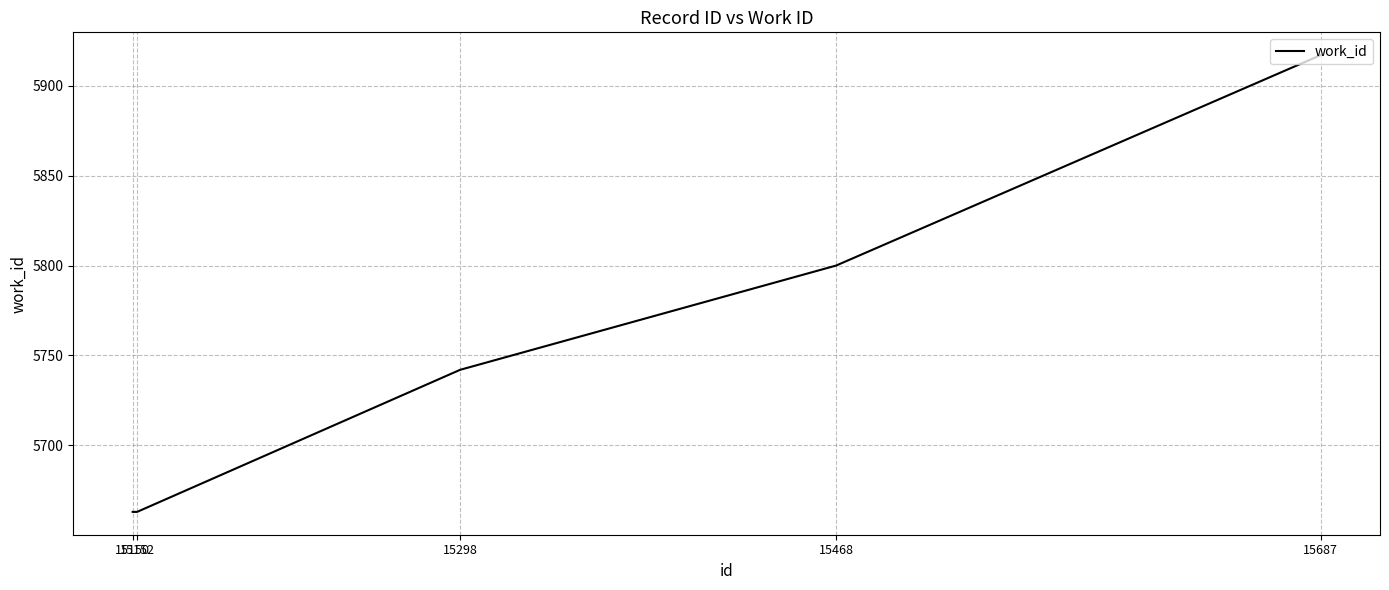

The chart shows a value of 5742 at 15298. True or false?

True